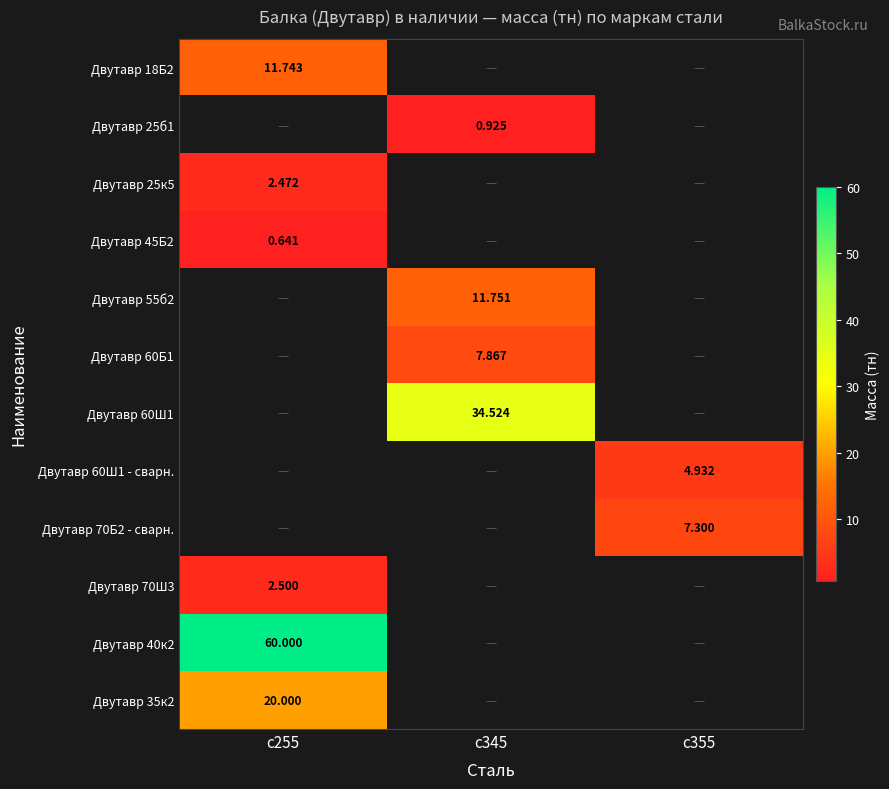

Which series has the widest spread of values?

Двутавр 18Б2